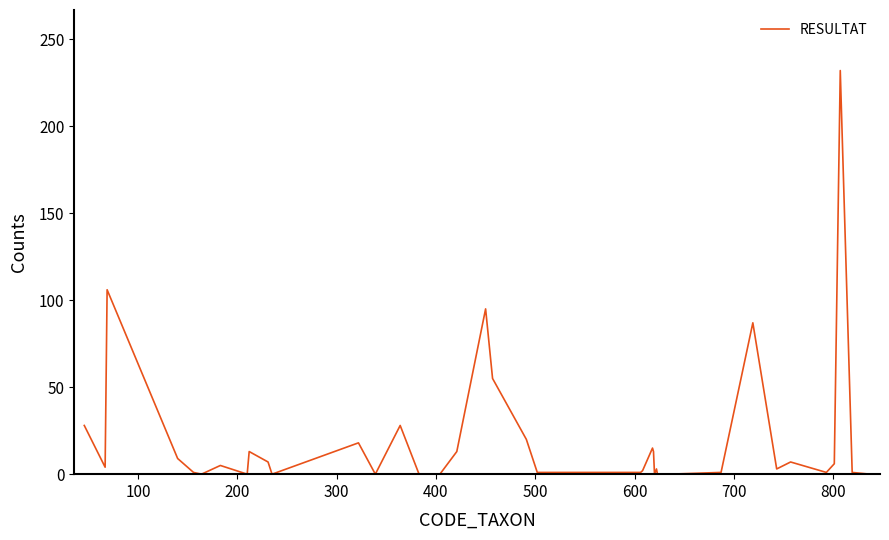

What is the maximum value shown in the chart?

232